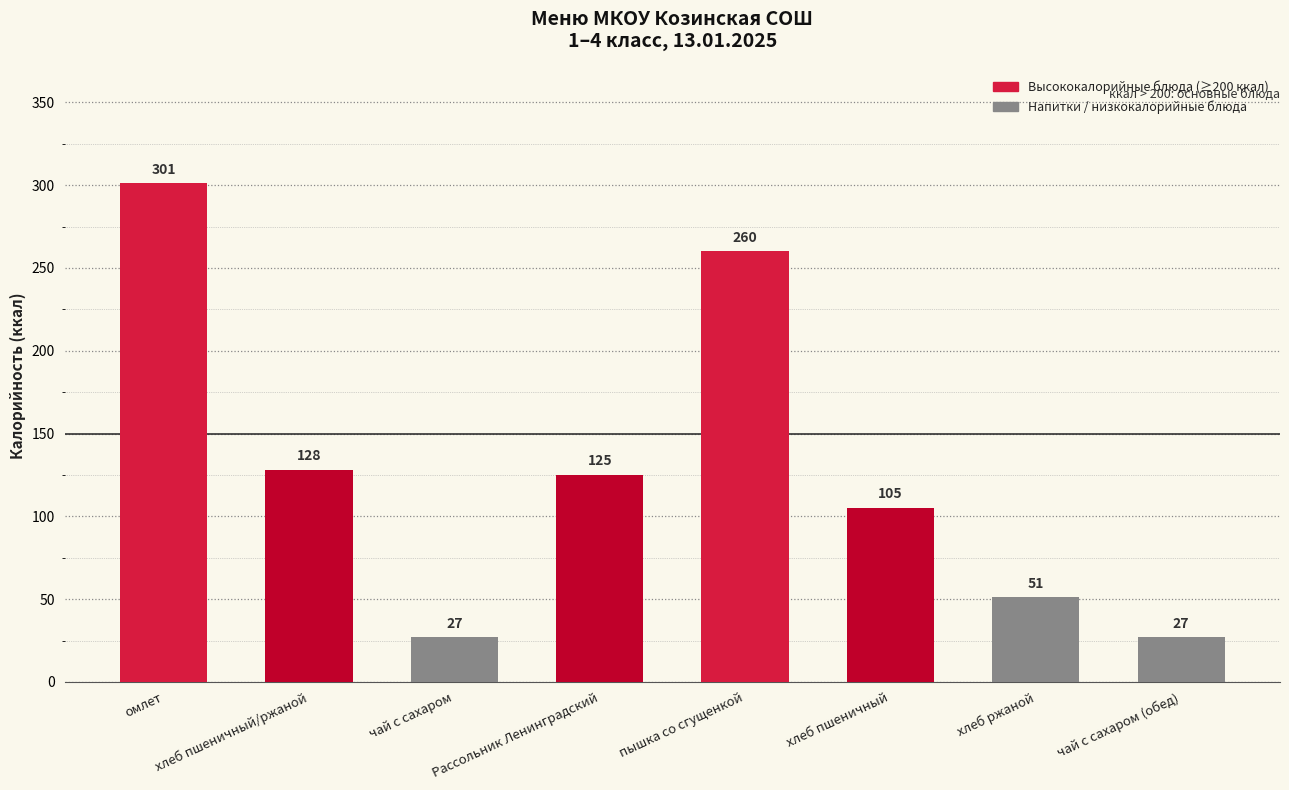

At which label does the data first exceed 125?

омлет